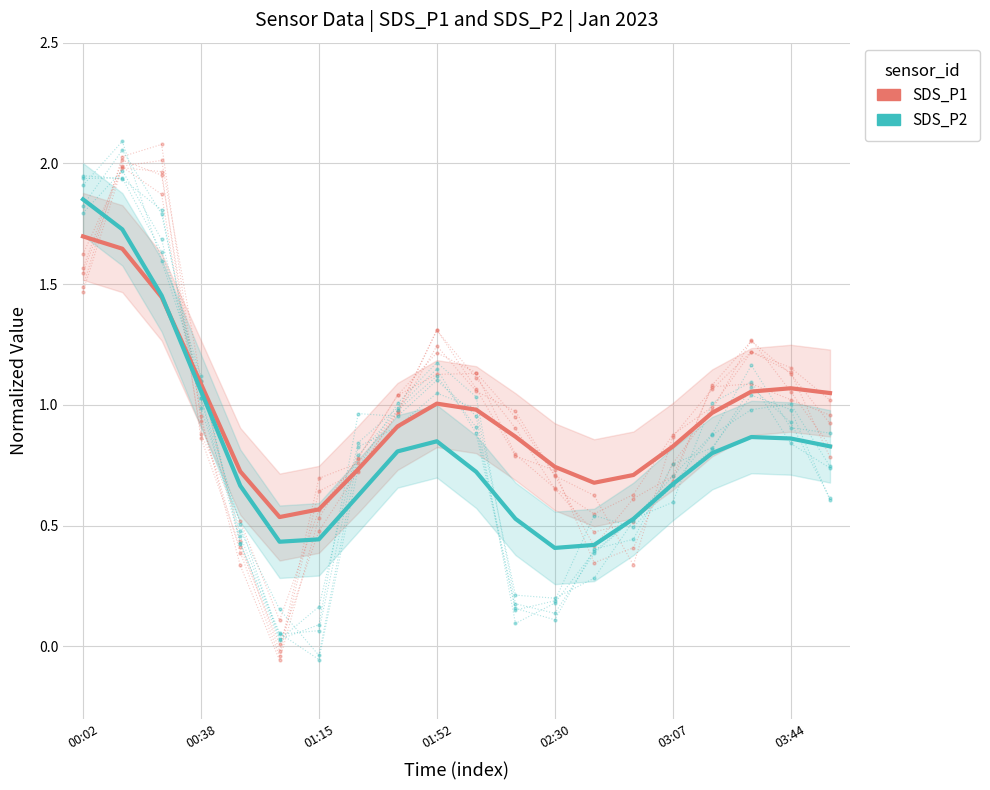

What is the smallest value displayed?

0.4